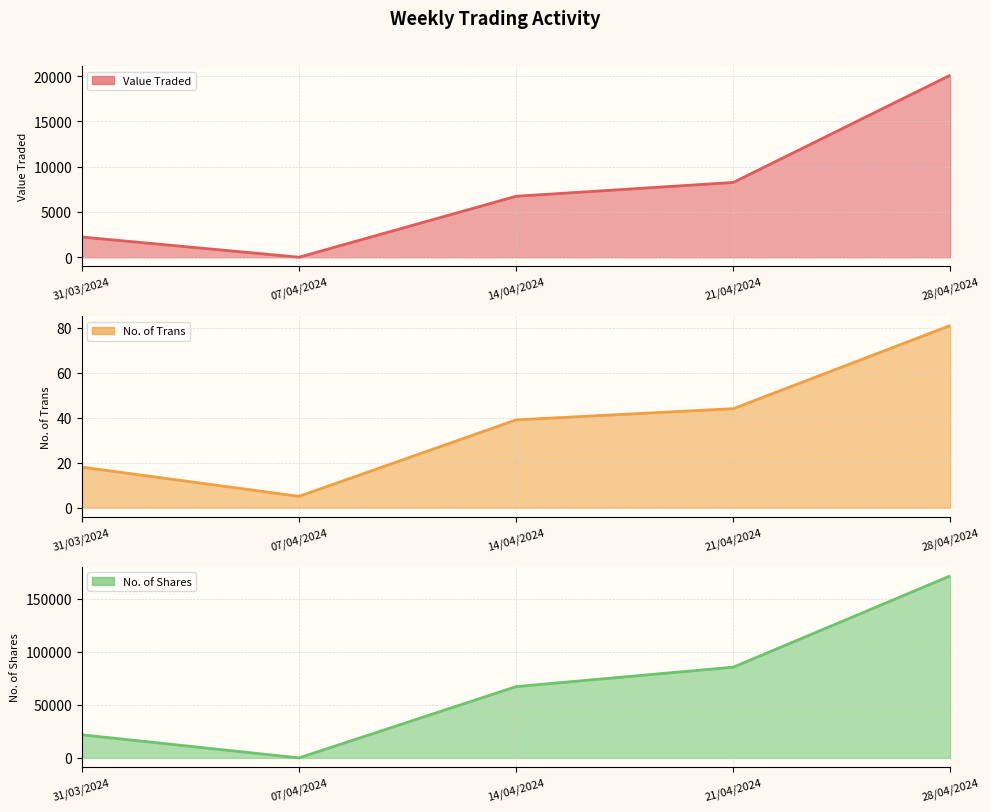

Which has a higher value, 21/04/2024 or 14/04/2024?

21/04/2024